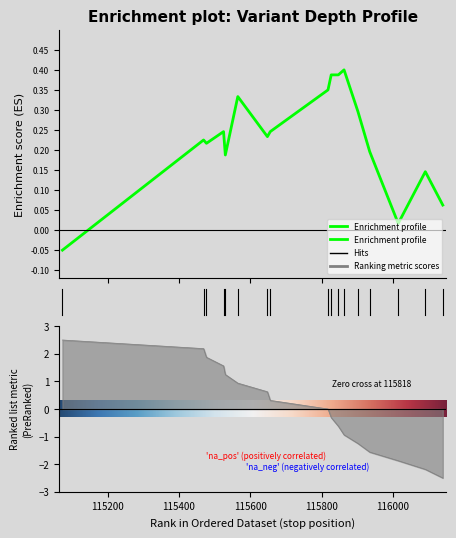

What is the sum of all values?

3.9